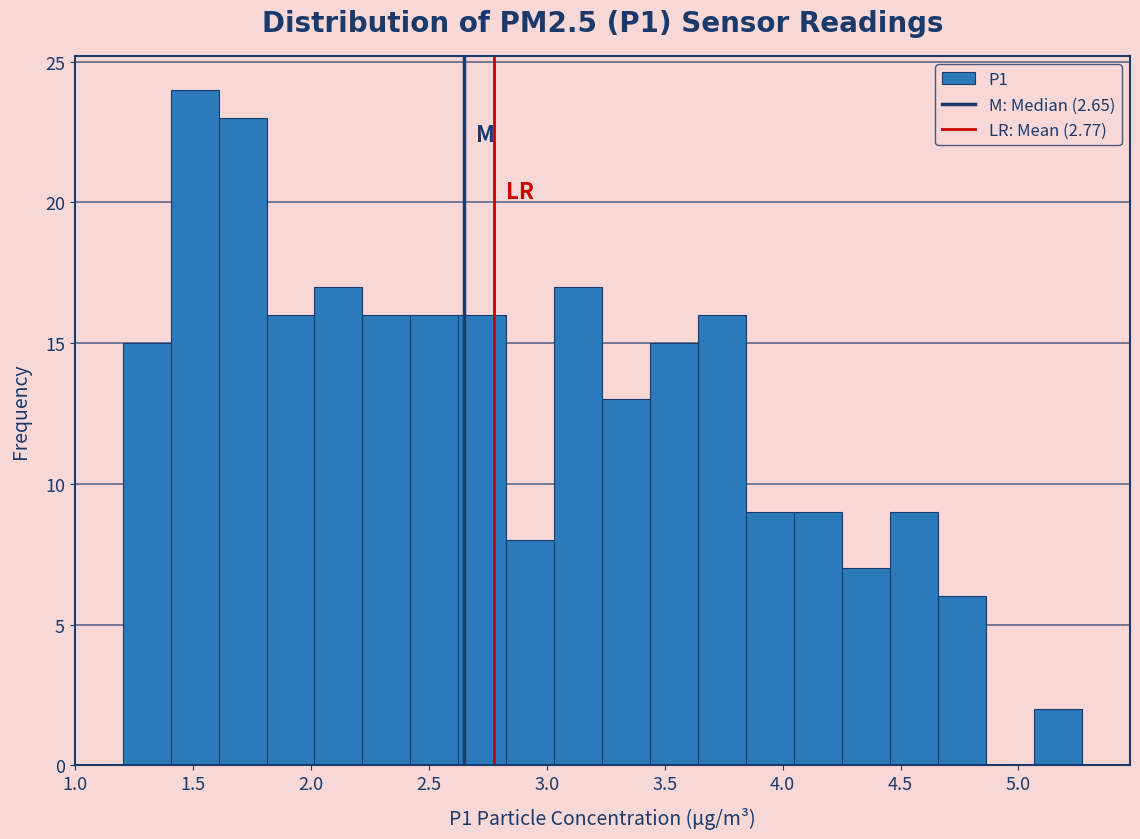

Reading left to right, list every bar in this chart as the range it spans on the x-axis followed by its height. Neither the bar edges nor the heights are printed on the chart, so give them approximately, as read against the axes.

1.20 to 1.40: 15
1.40 to 1.60: 24
1.60 to 1.80: 23
1.80 to 2.00: 16
2.00 to 2.20: 17
2.20 to 2.40: 16
2.40 to 2.60: 16
2.60 to 2.85: 16
2.85 to 3.05: 8
3.05 to 3.25: 17
3.25 to 3.45: 13
3.45 to 3.65: 15
3.65 to 3.85: 16
3.85 to 4.05: 9
4.05 to 4.25: 9
4.25 to 4.45: 7
4.45 to 4.65: 9
4.65 to 4.85: 6
4.85 to 5.05: 0
5.05 to 5.25: 2